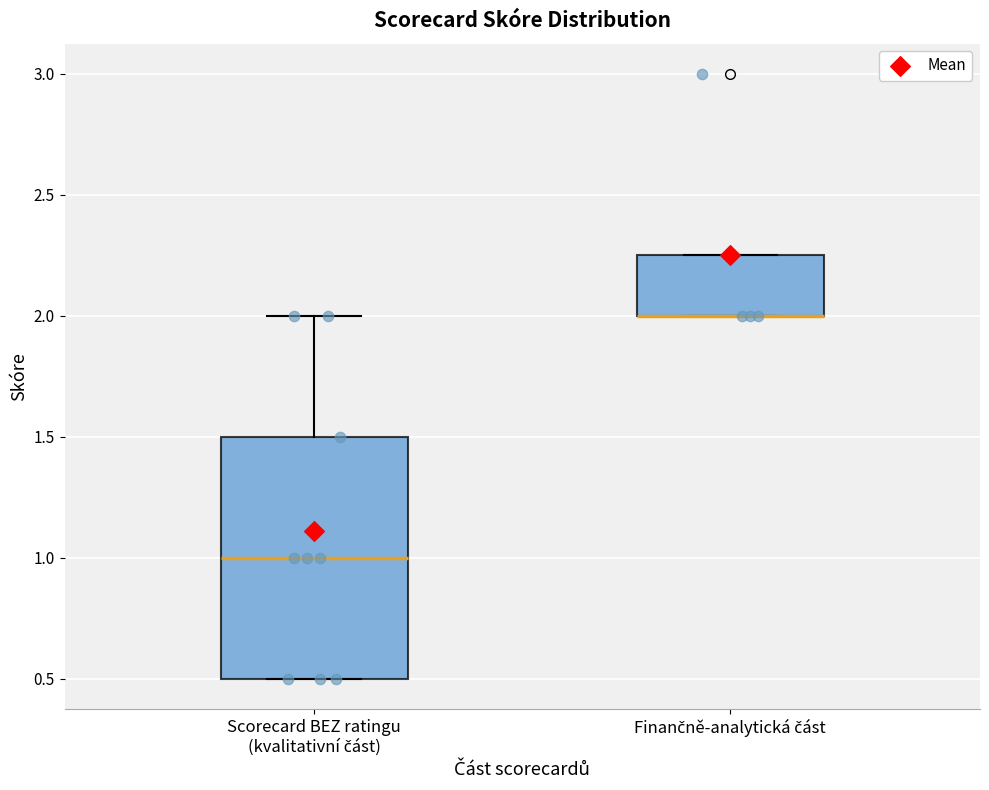

Where is the lower edge of the box for Finančně-analytická část on the y-axis? The values are not printed on the chart, so give them approximately, as read against the axis.

2.00